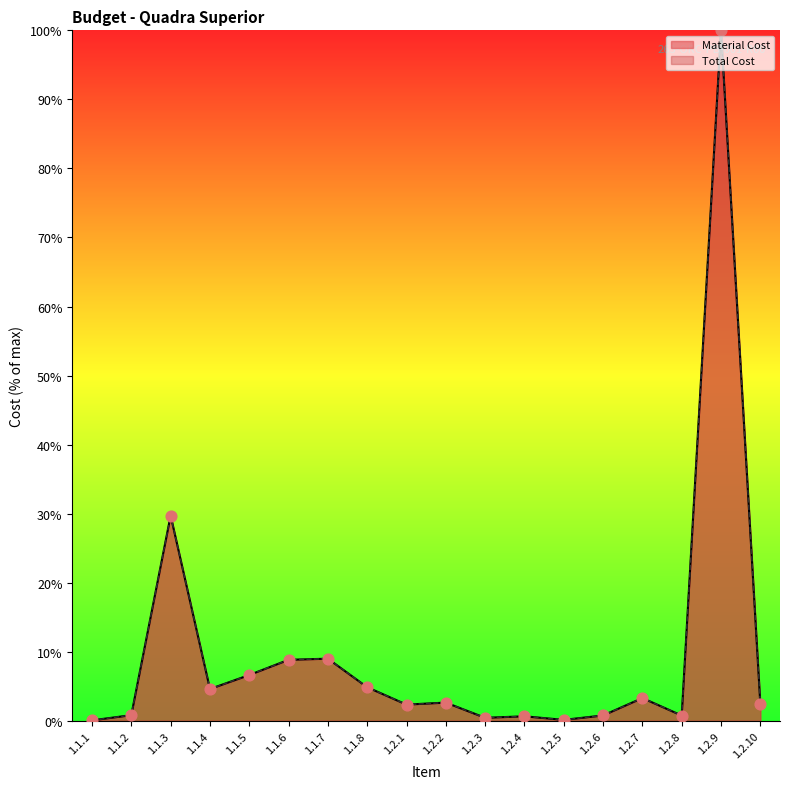

What are all the series names shown in the legend?

Material Cost, Total Cost